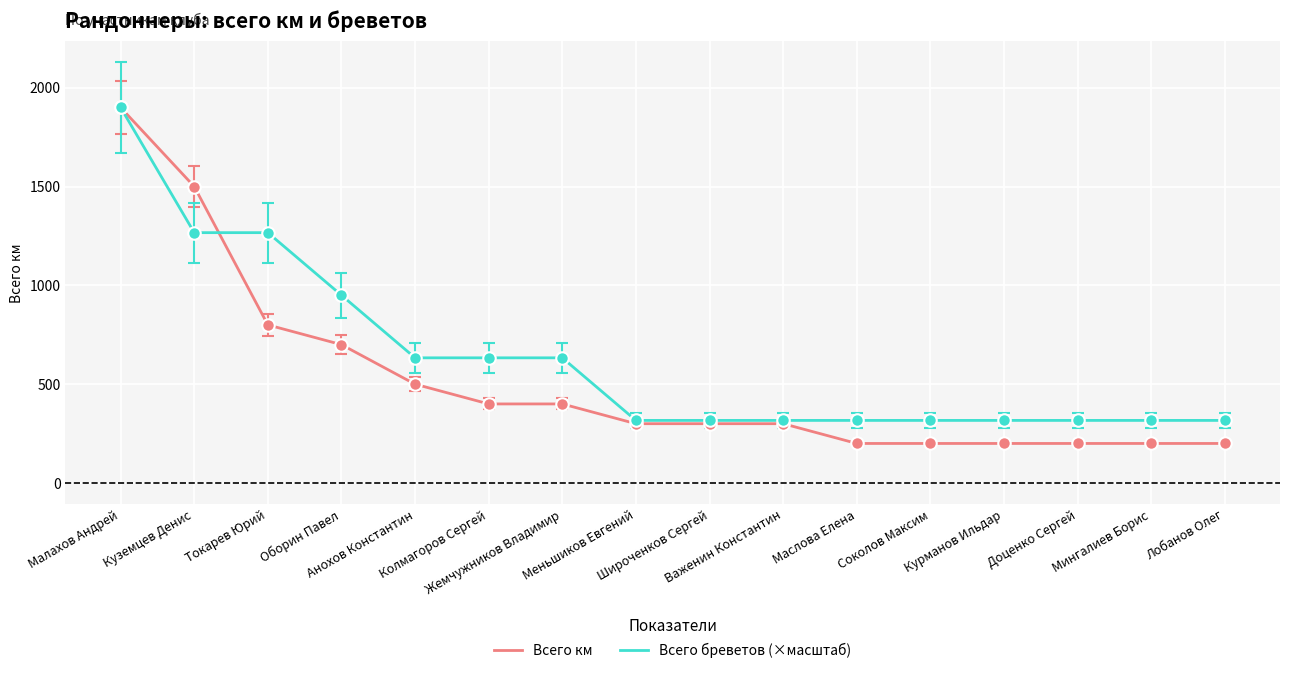

List the series in order of their overall mean, lowest first.

Всего км, Всего бреветов (×масштаб)